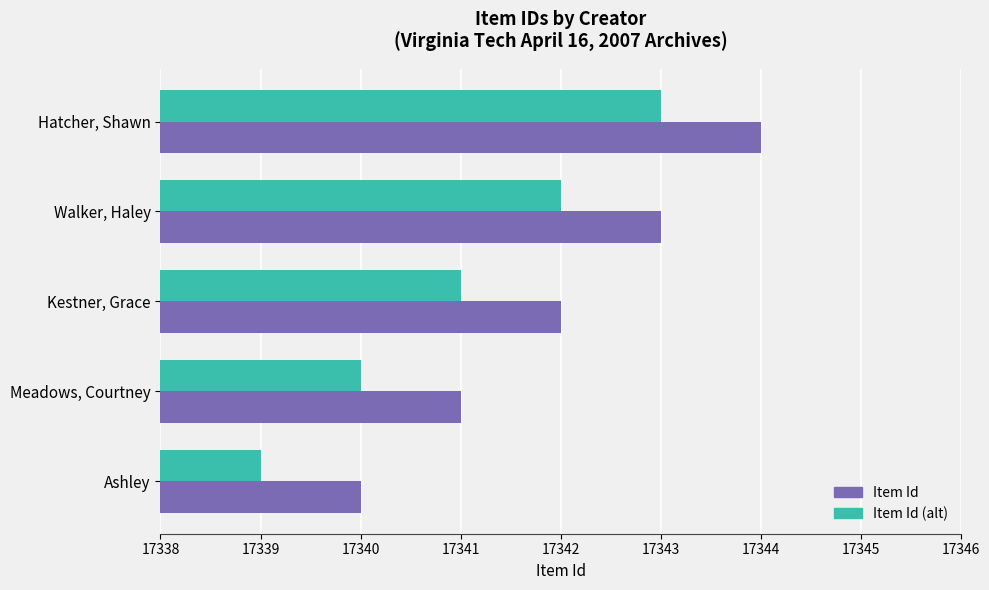

What is the total value across all series at Kestner, Grace?

34683